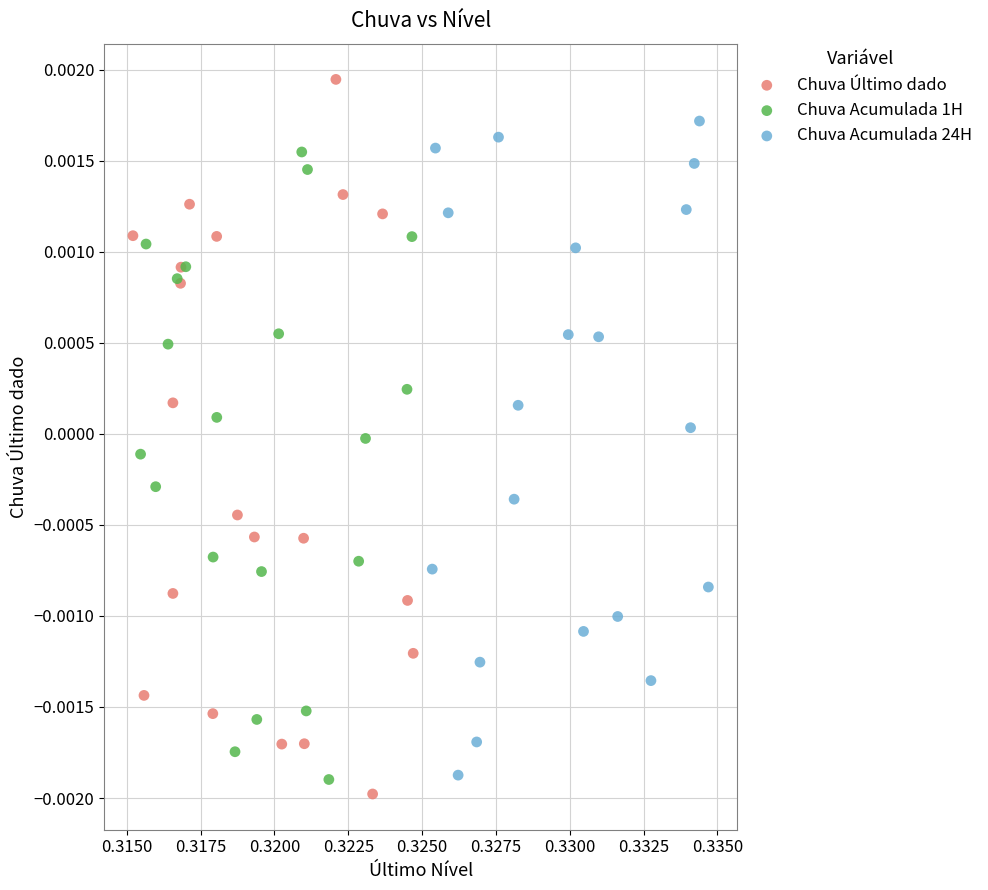

Which series contains the highest Y value?

Chuva Último dado